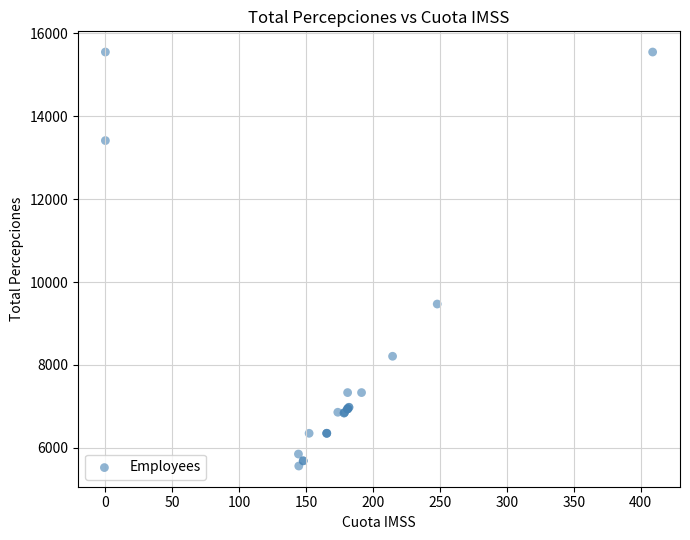

What Y value in the scatter plot is closest to 10556?

9470.2